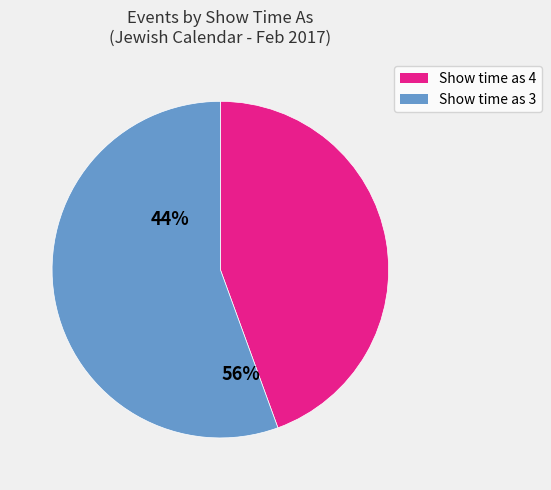

What is the smallest slice in the pie chart?

Show time as 4